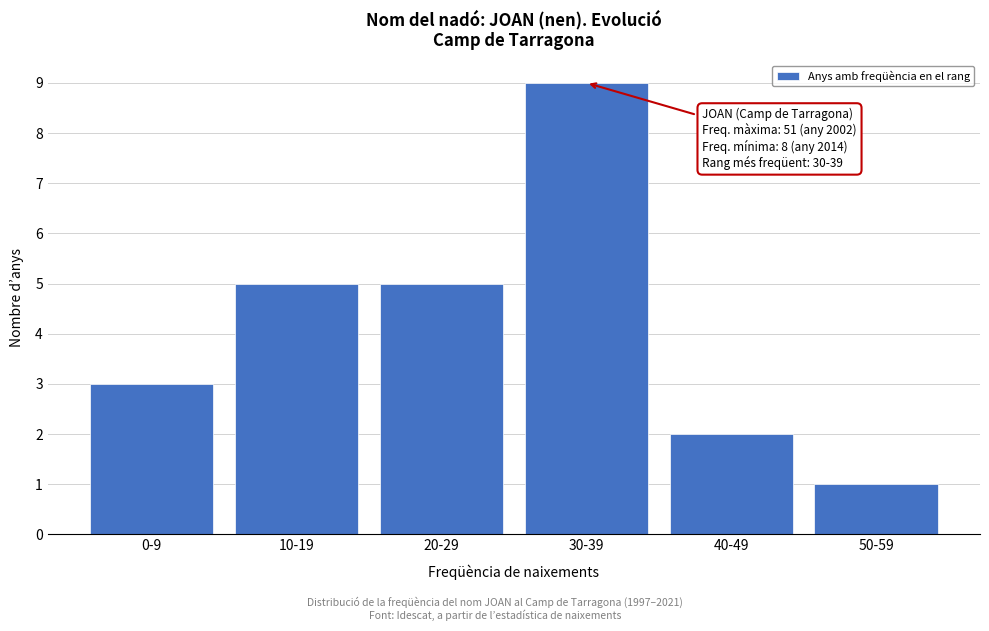

Reading right to left, what are all the values shown in this chart?

1	2	9	5	5	3